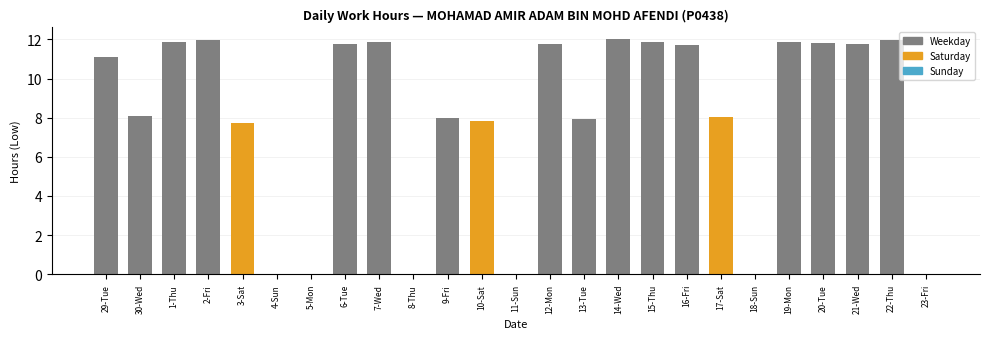

What is the greatest value displayed?

12.0